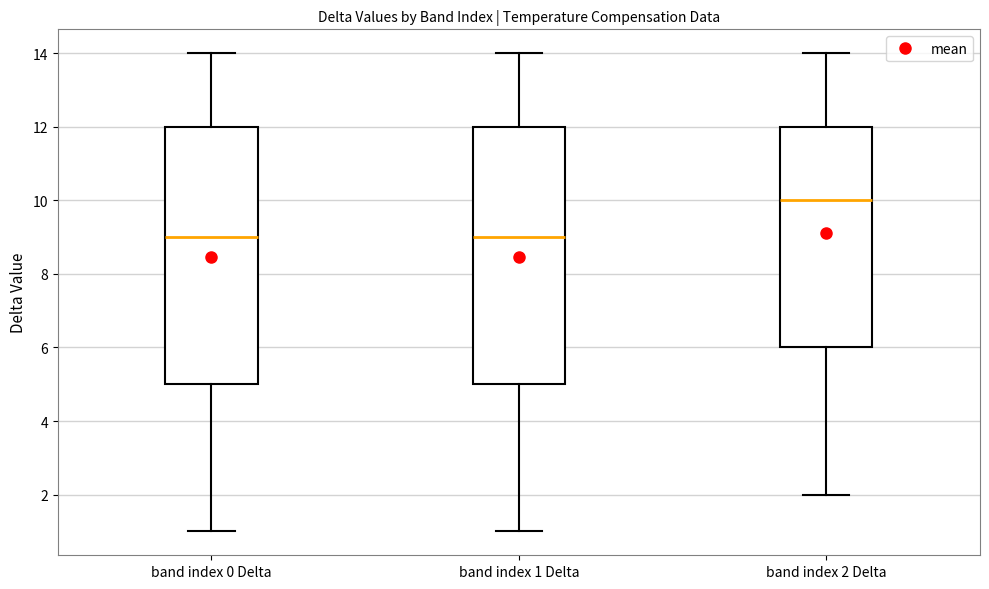

Which box's median line is the highest?

band index 2 Delta